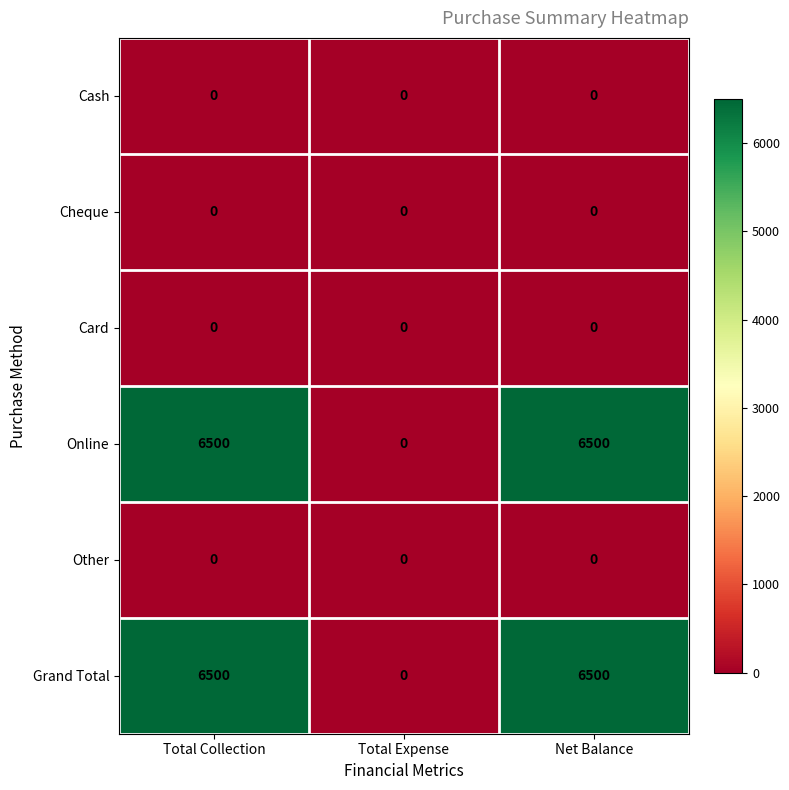

The value of Other at Total Expense is 0. True or false?

True